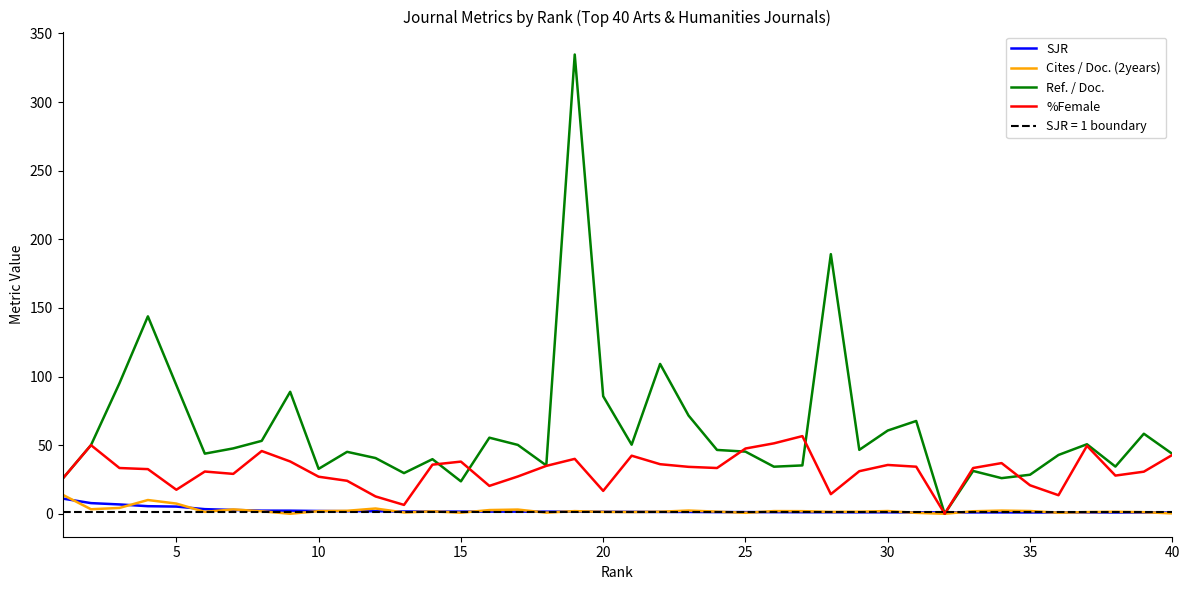

At how many categories does at least one series exceed 83?

8